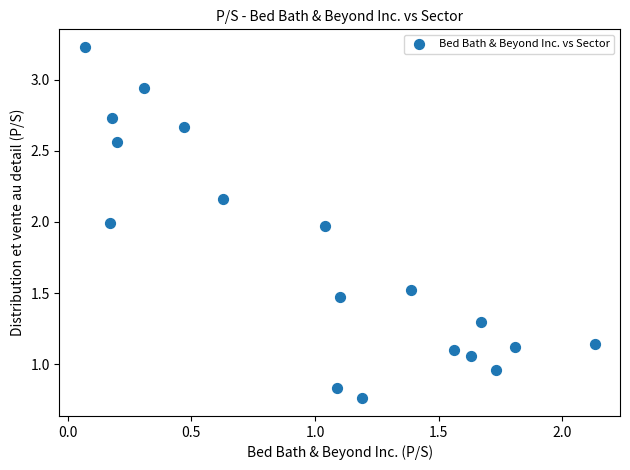

What is the range of Y values (max minus min)?

2.5